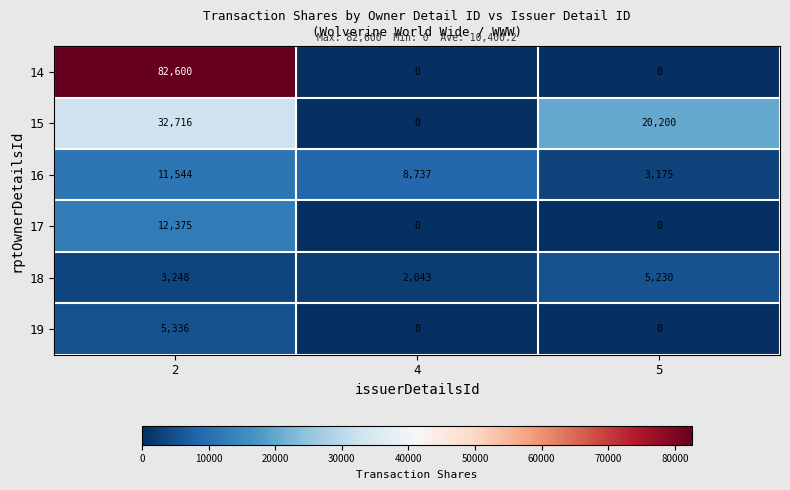

What value does the 15 series have at 5, to the nearest 100?

20200